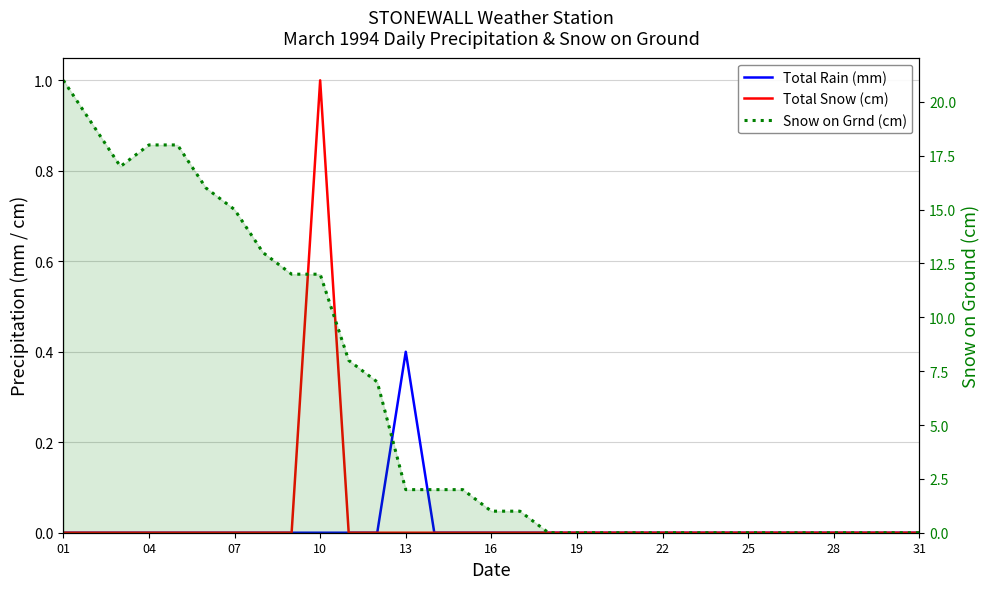

Which series has the largest range (max minus min)?

Snow on Grnd (cm)